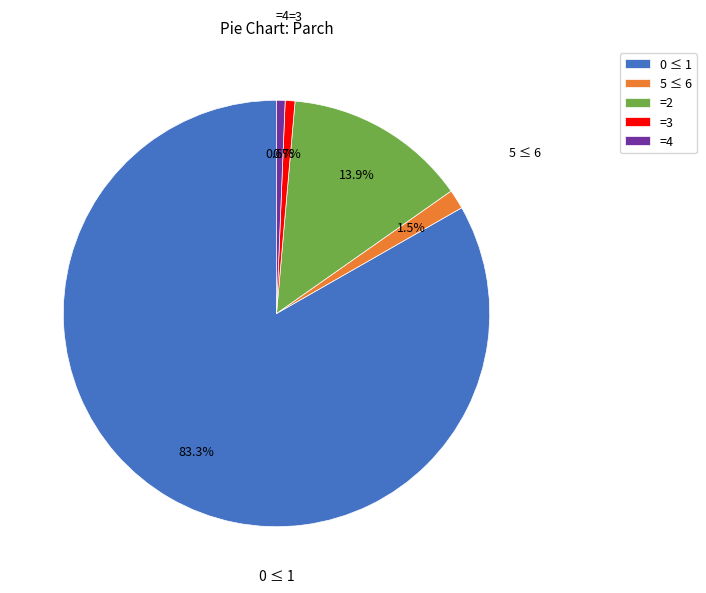

How many segments does this pie chart have?

5